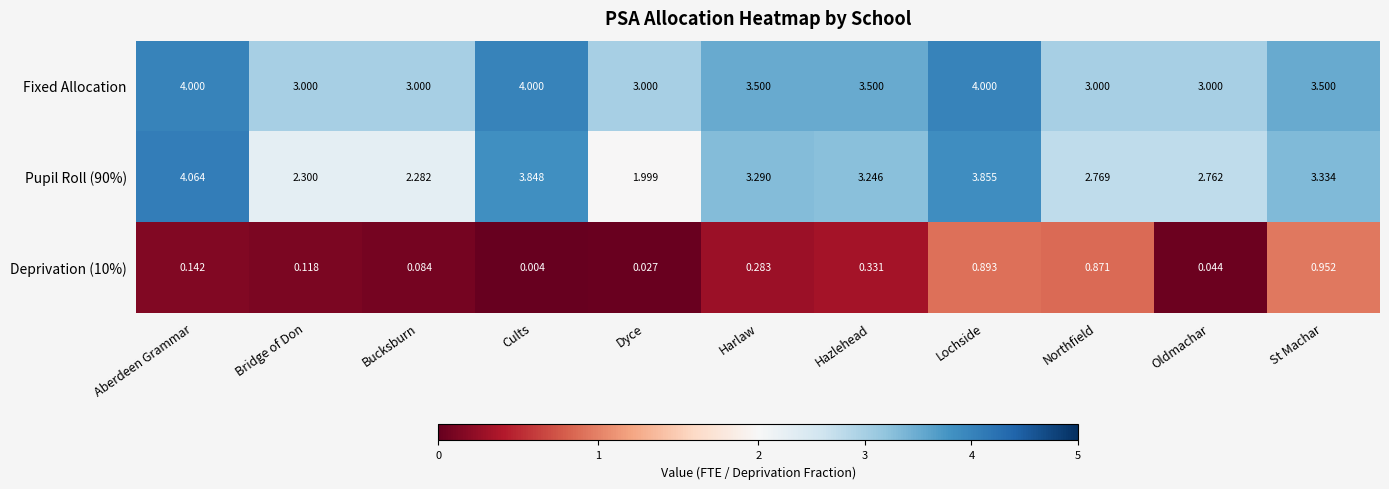

Which series has the widest spread of values?

Pupil Roll (90%)